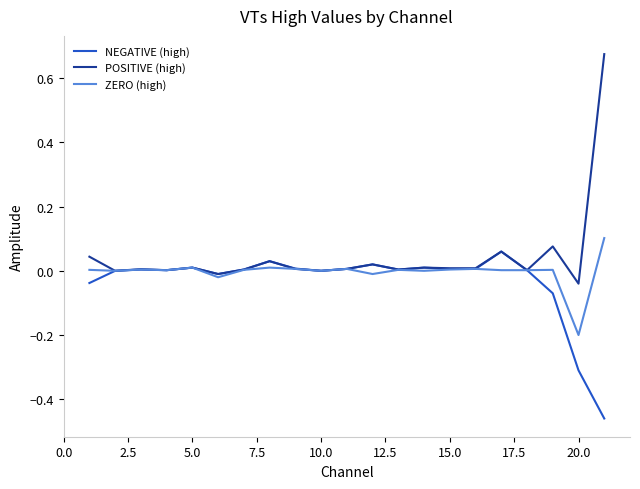

Which series has the widest spread of values?

POSITIVE (high)